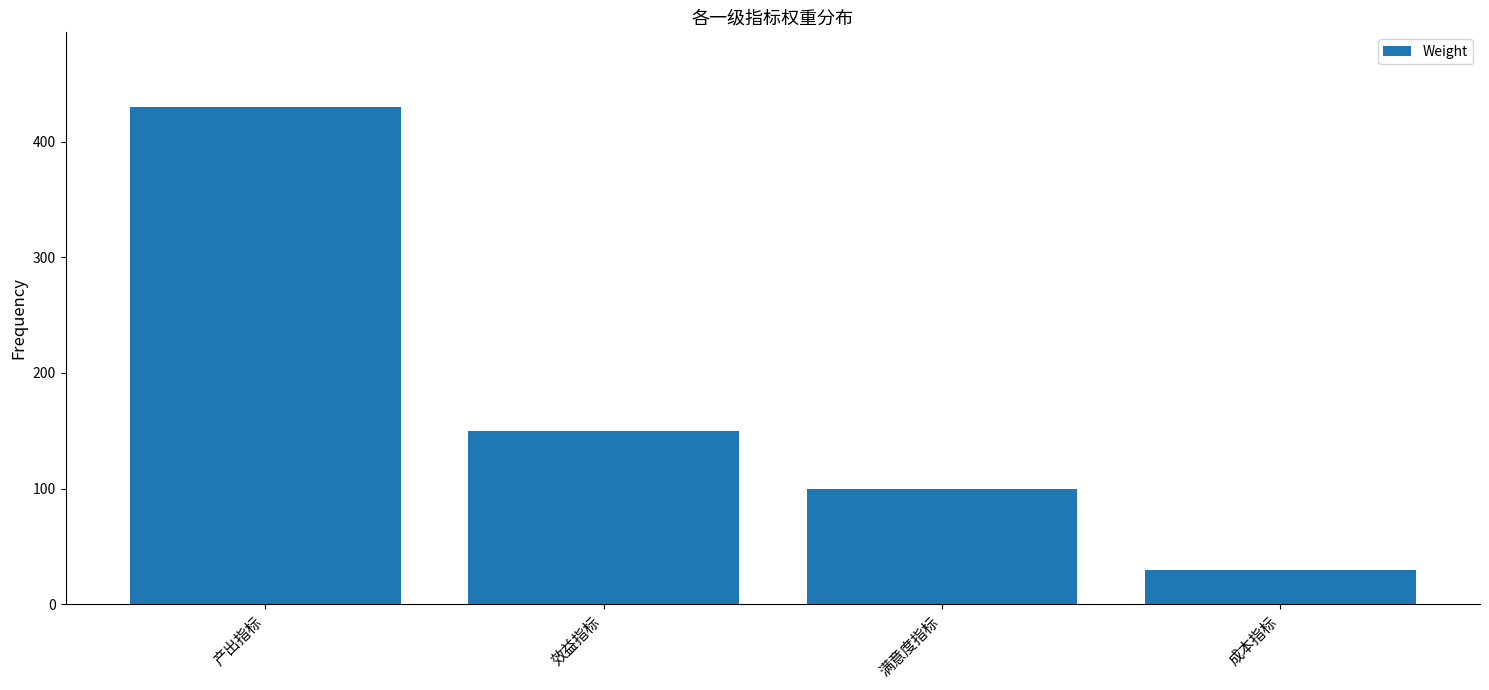

Count the values in the range 100 to 430.

3